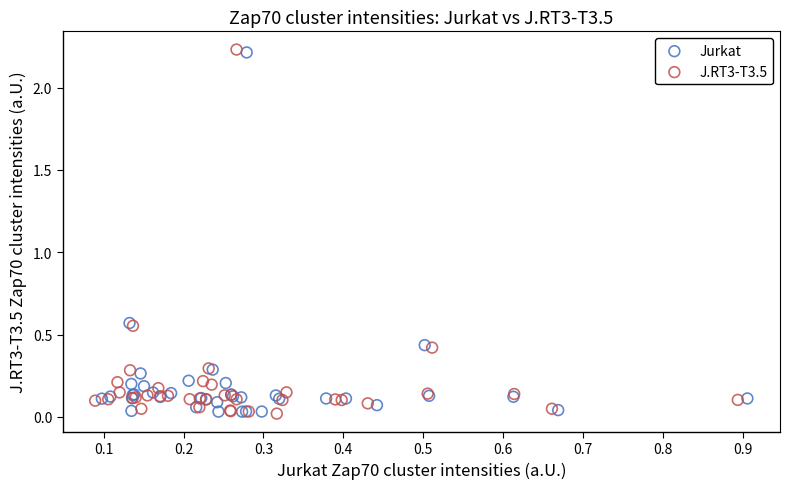

Which series has the widest spread of Y values?

J.RT3-T3.5